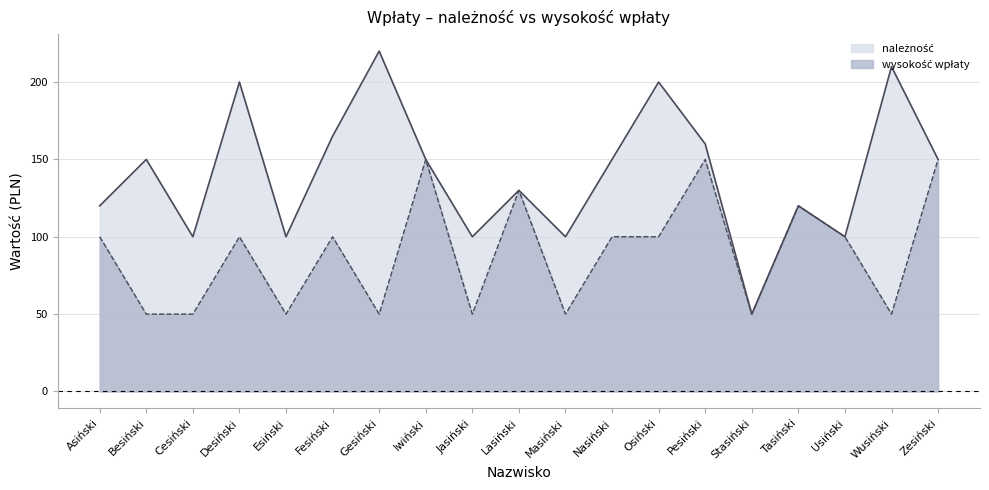

What is the total value across all series at Besiński?

200